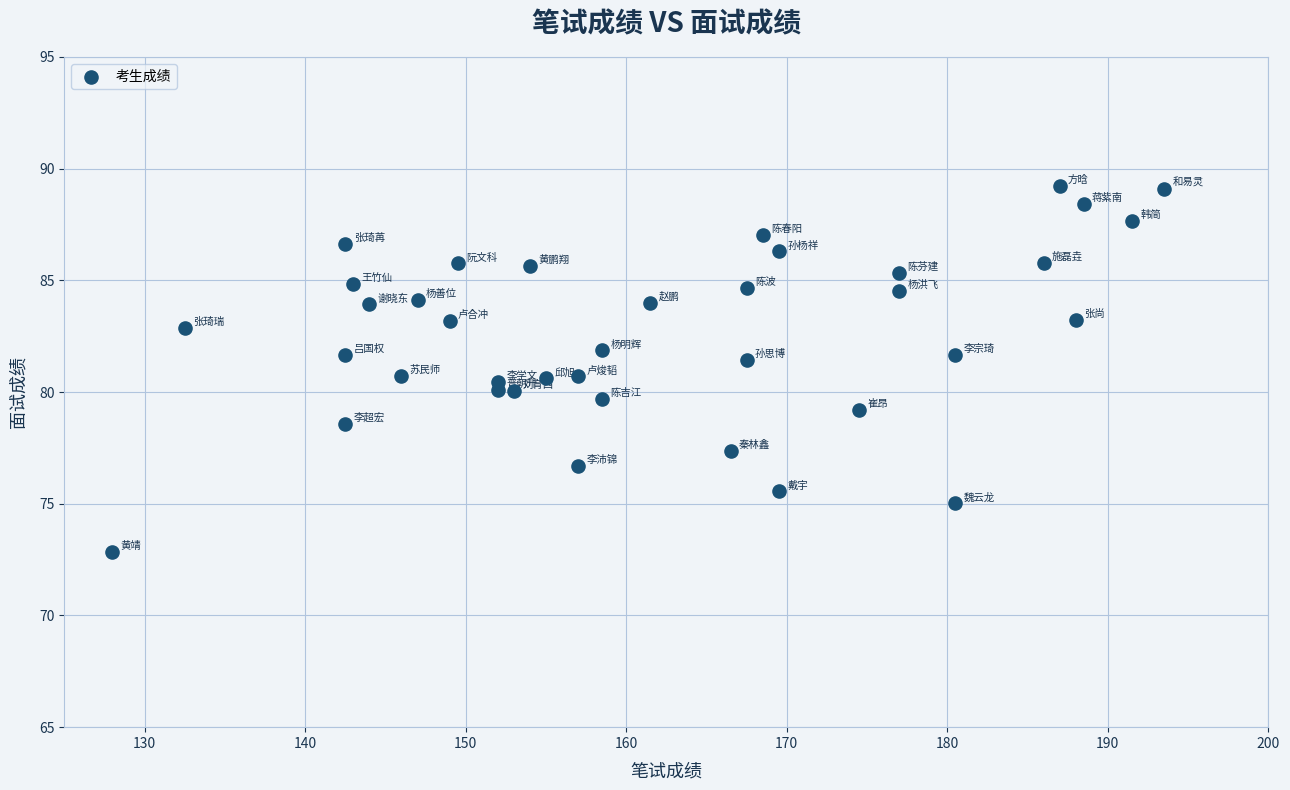

What is the range of Y values (max minus min)?

16.4